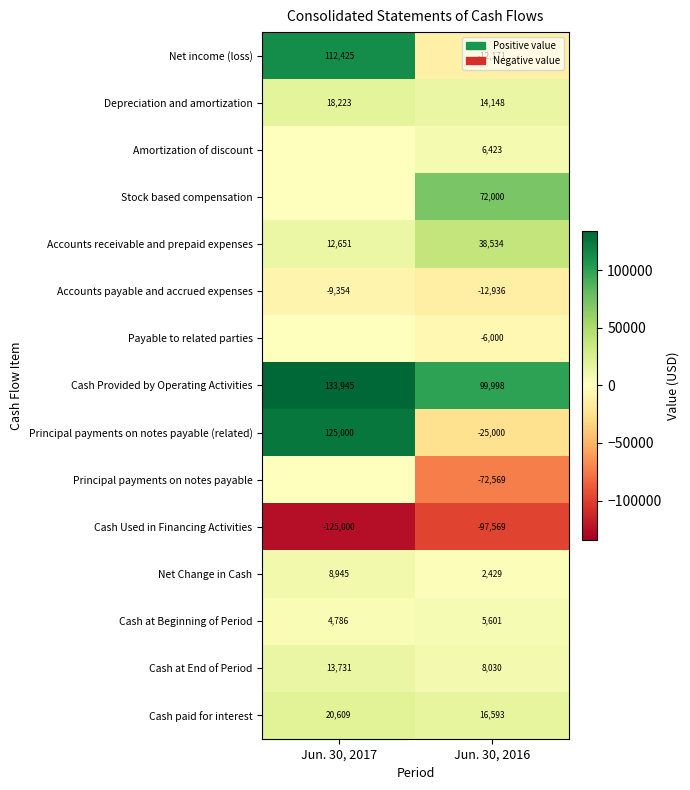

Count the Cash Provided by Operating Activities values in the range 99998 to 133945.

2